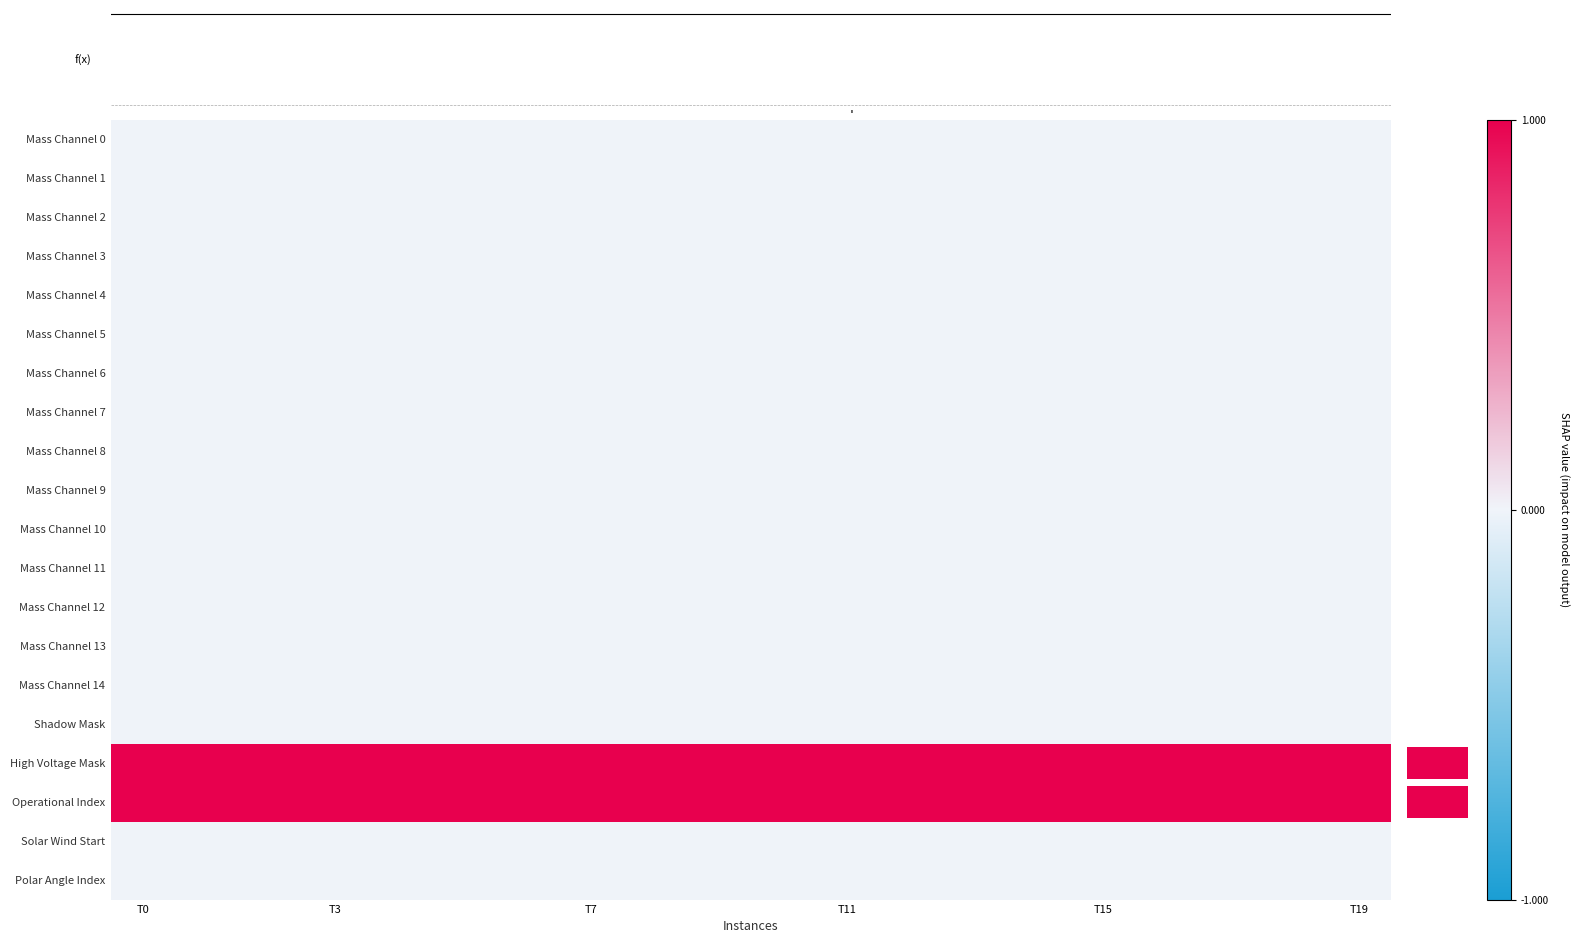

At how many categories does at least one series exceed 0?

20